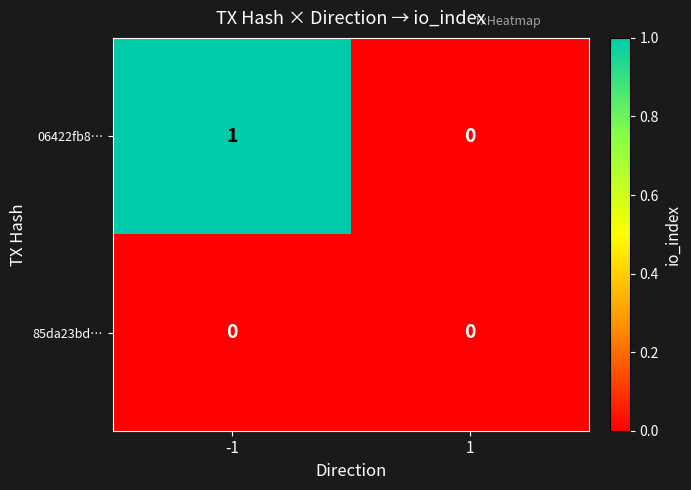

Which series has the largest range (max minus min)?

06422fb8…